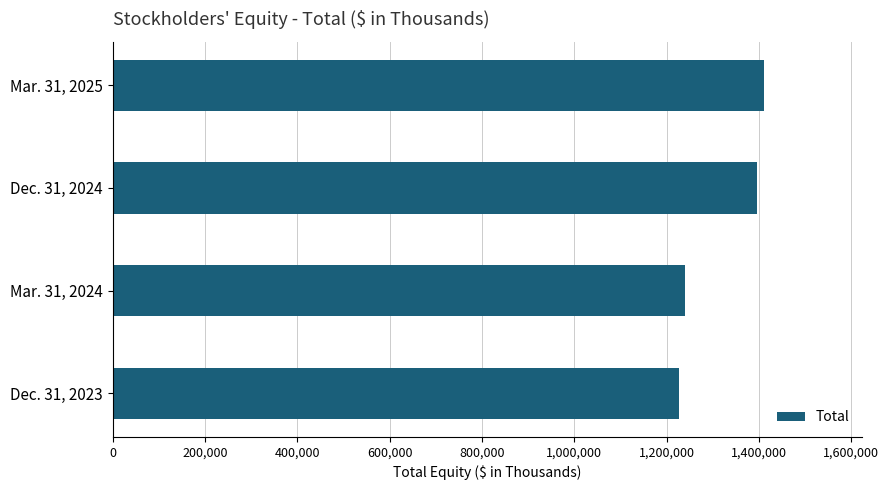

What is the maximum value shown in the chart?

1412013